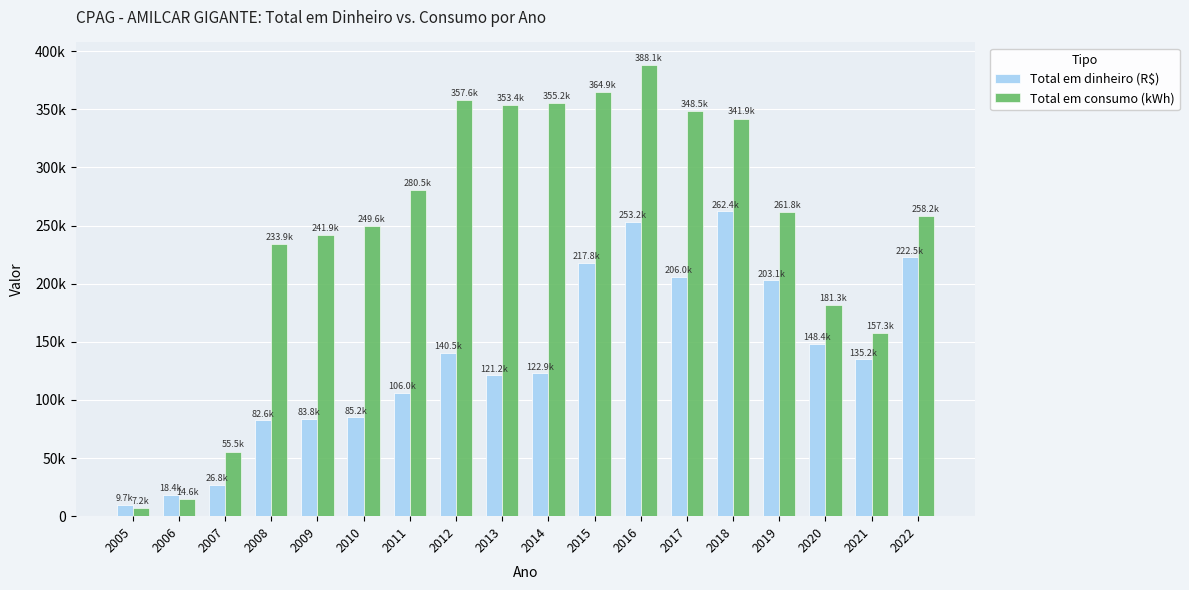

Does the chart contain any negative values?

No